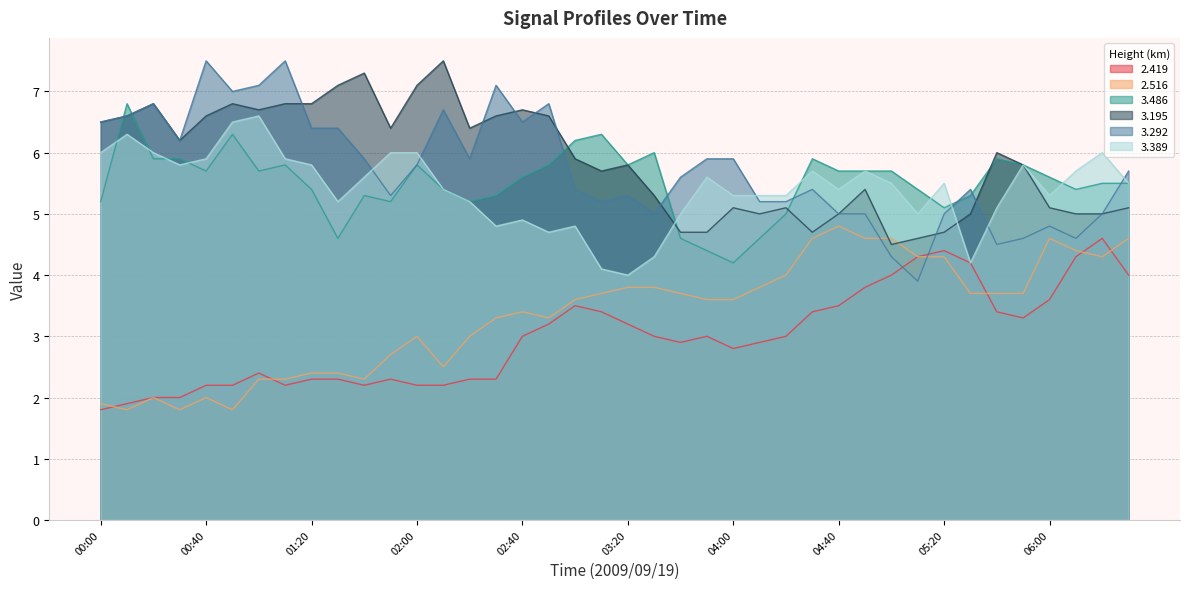

True or false: 3.389 has a value of 2.1 at 03:30.

False